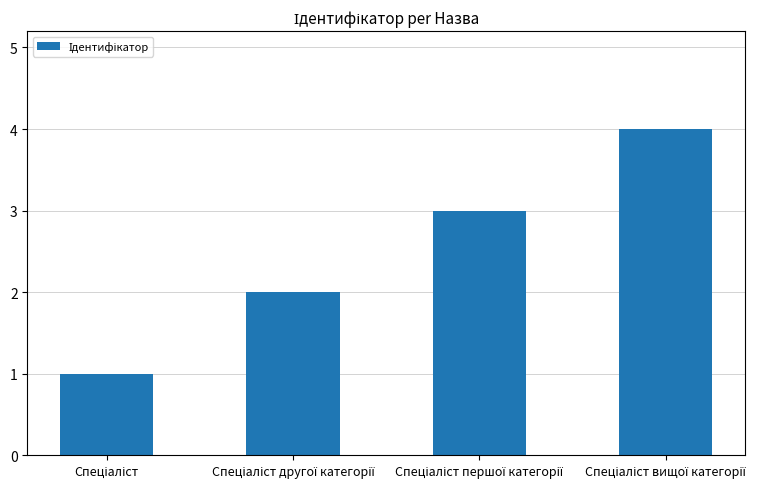

What is the maximum value shown in the chart?

4